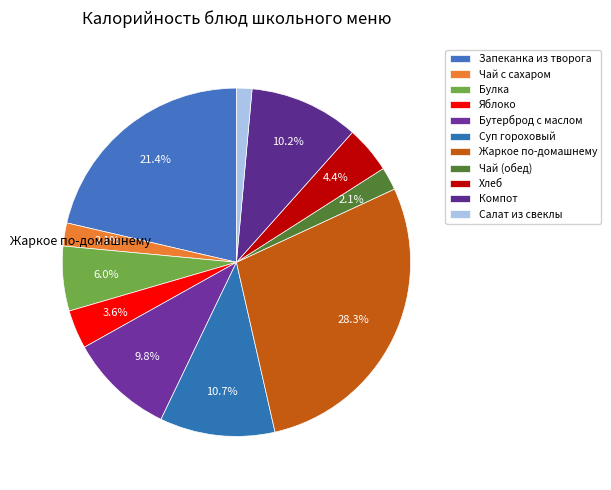

What is the change in value from Чай с сахаром to Суп гороховый?

+111.8